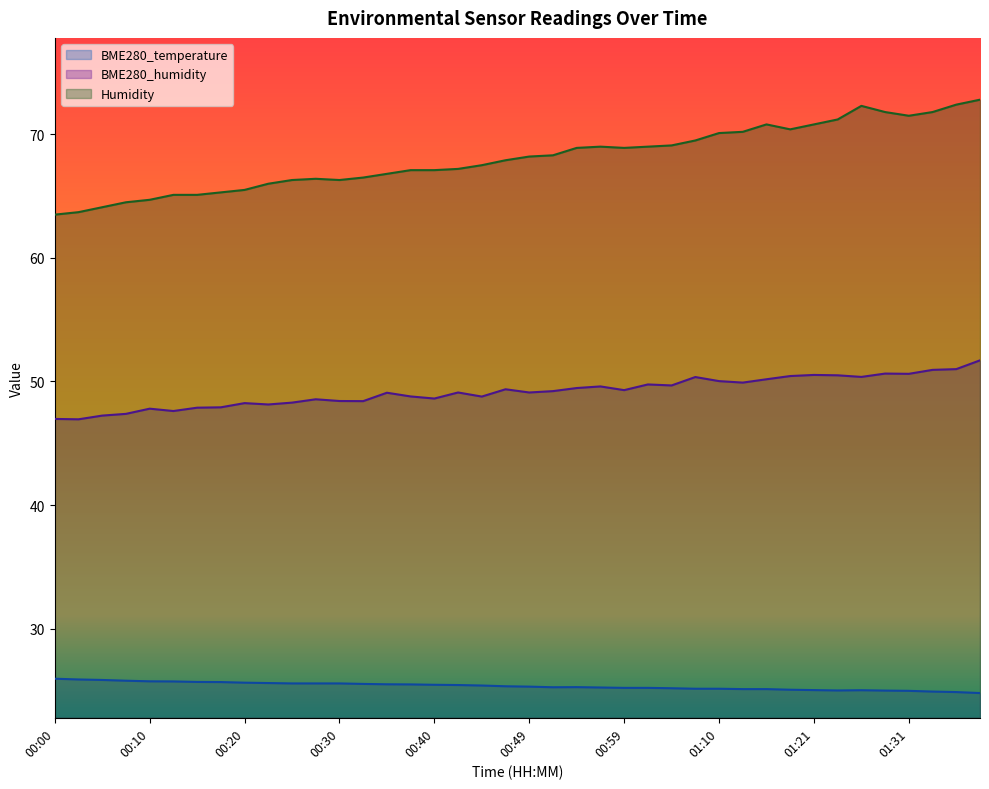

Which series has the widest spread of values?

Humidity